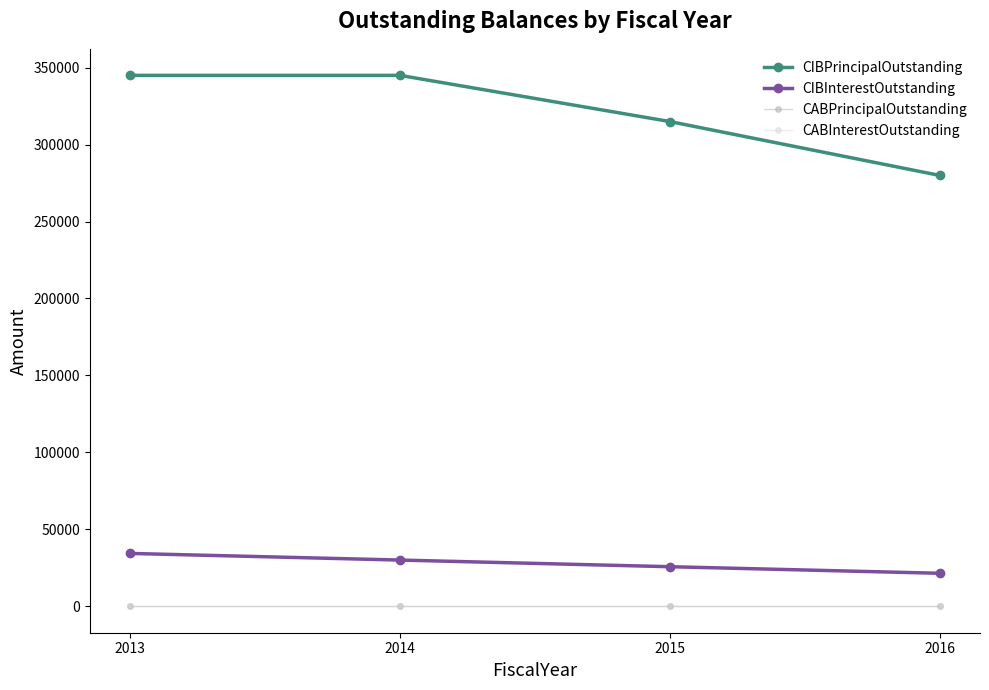

Is it true that CIBPrincipalOutstanding equals 345000.0 at 2013?

True